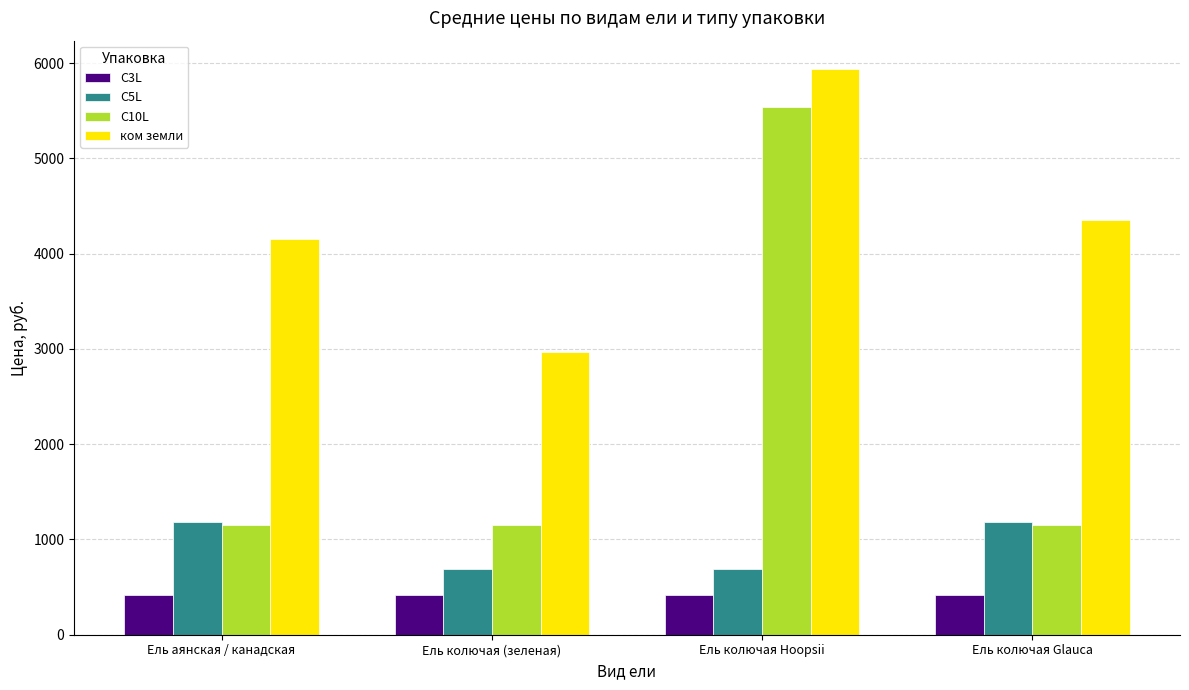

How many categories are shown in the chart?

4